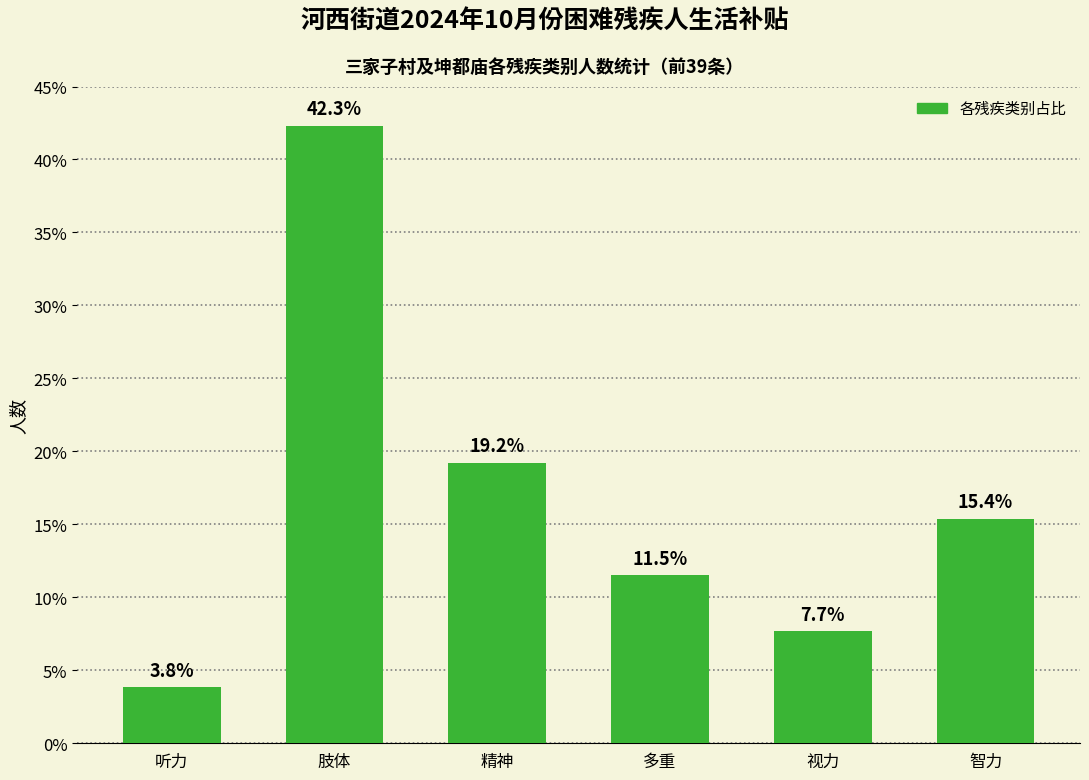

What is the ratio of the value at 视力 to the value at 多重?

0.7